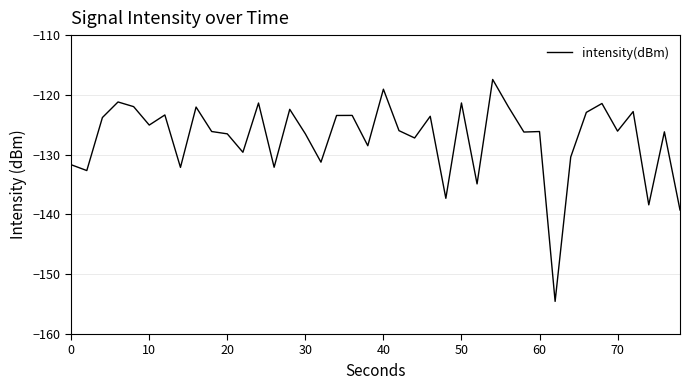

What is the difference between the maximum and minimum values?

37.1